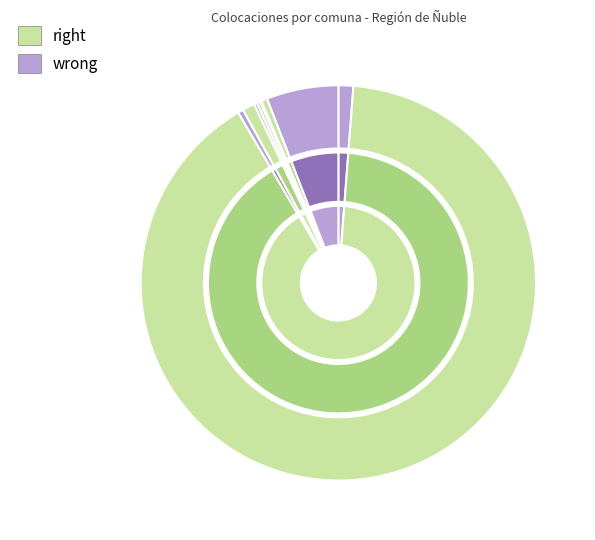

What percentage is the Bulnes slice, to the nearest percent?

1%